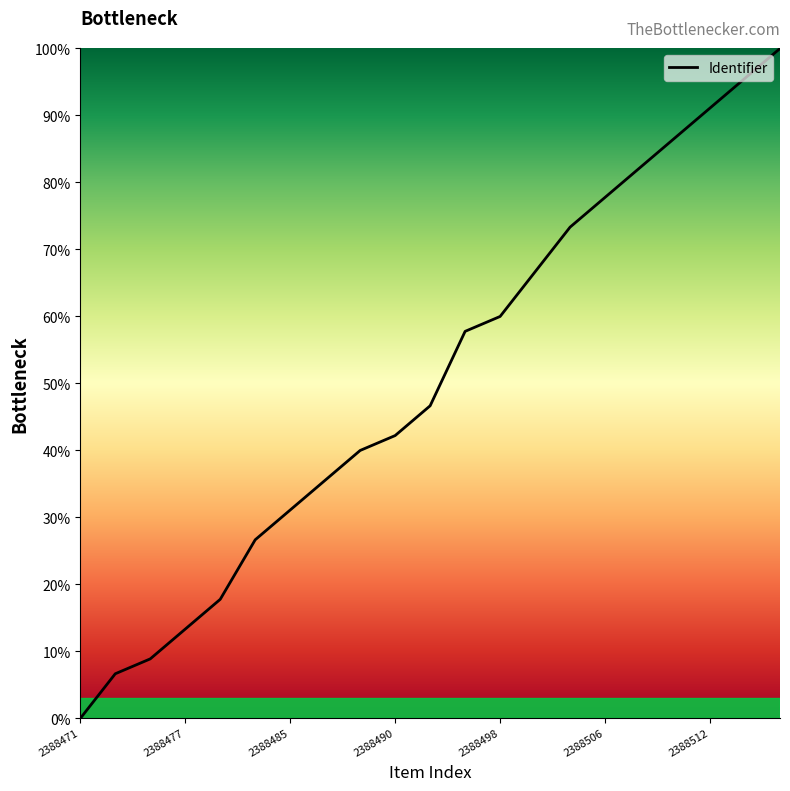

What is the maximum value shown in the chart?

100.0